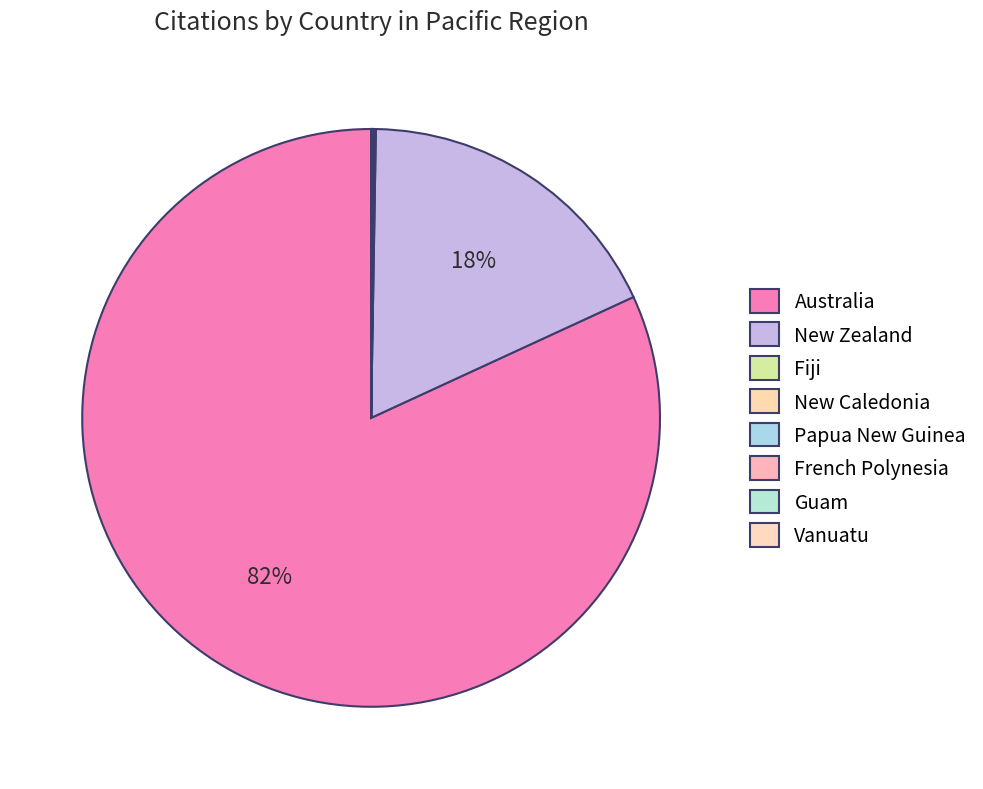

To the nearest percent, what portion does New Zealand represent?

18%